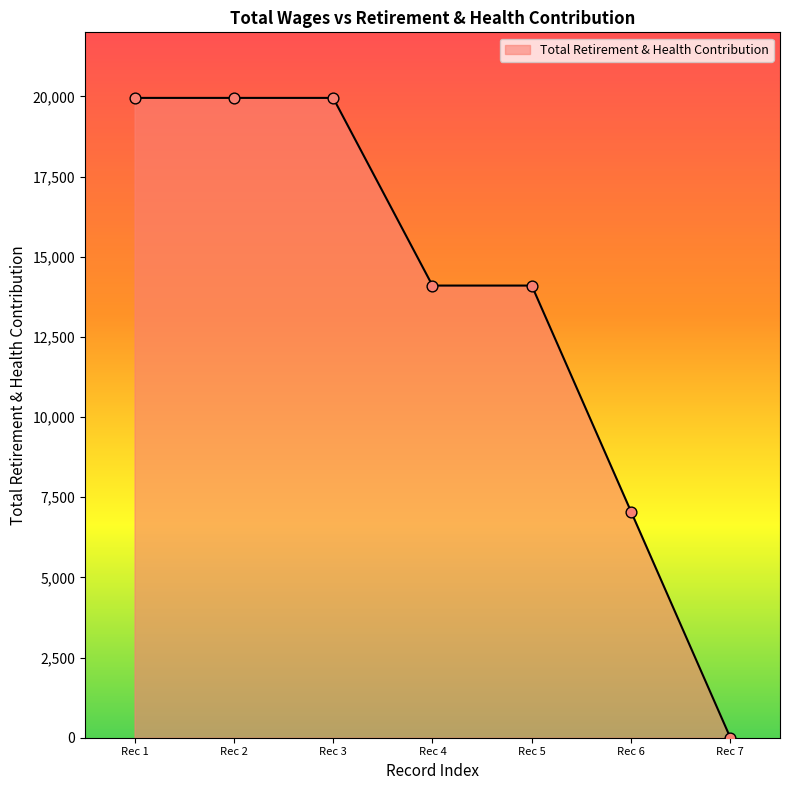

What is the change in value from Rec 3 to Rec 5?

-5853